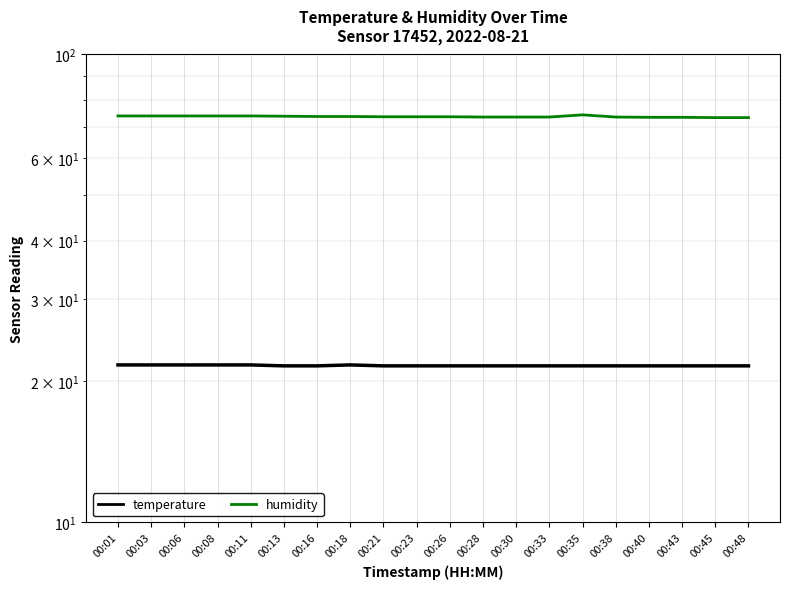

True or false: temperature has more than 1 interior local peaks.

False